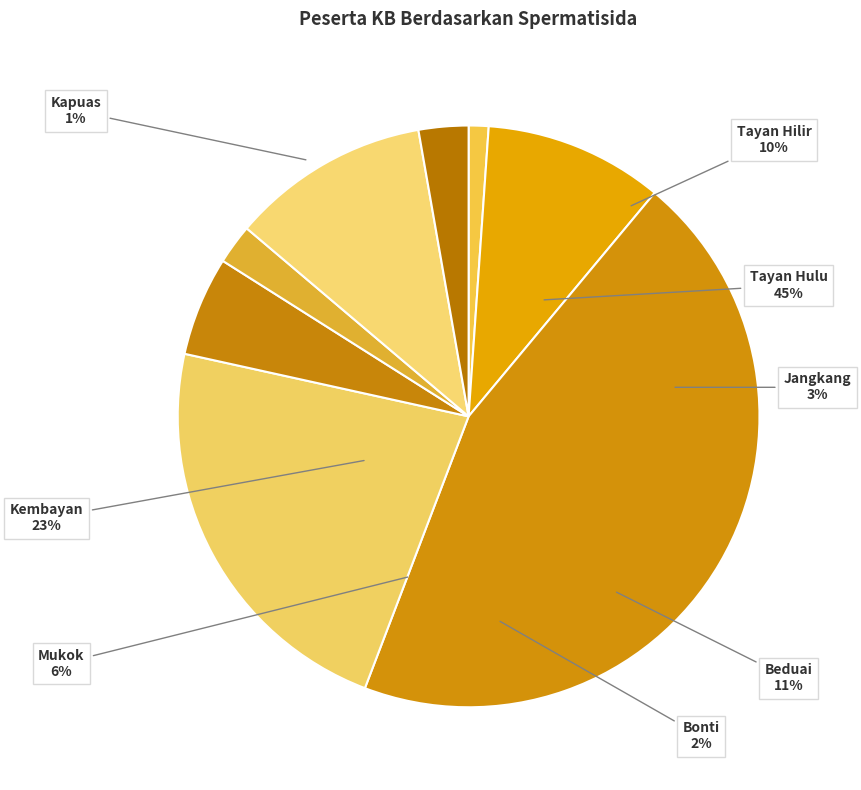

To the nearest percent, what portion does Tayan Hulu represent?

45%